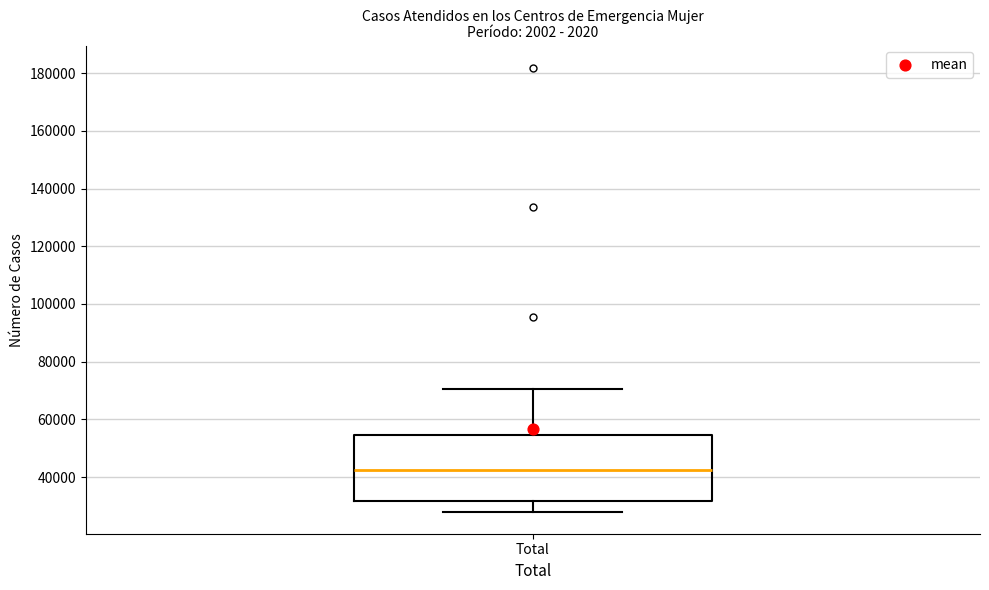

Transcribe this box plot: give where the median line is, the range the box spans, and where the two whiskers end, as read against the y-axis. The values are not printed on the chart, so give them approximately, as read against the axis.

median 42000, box 32000 to 54000, whiskers 28000 to 70000